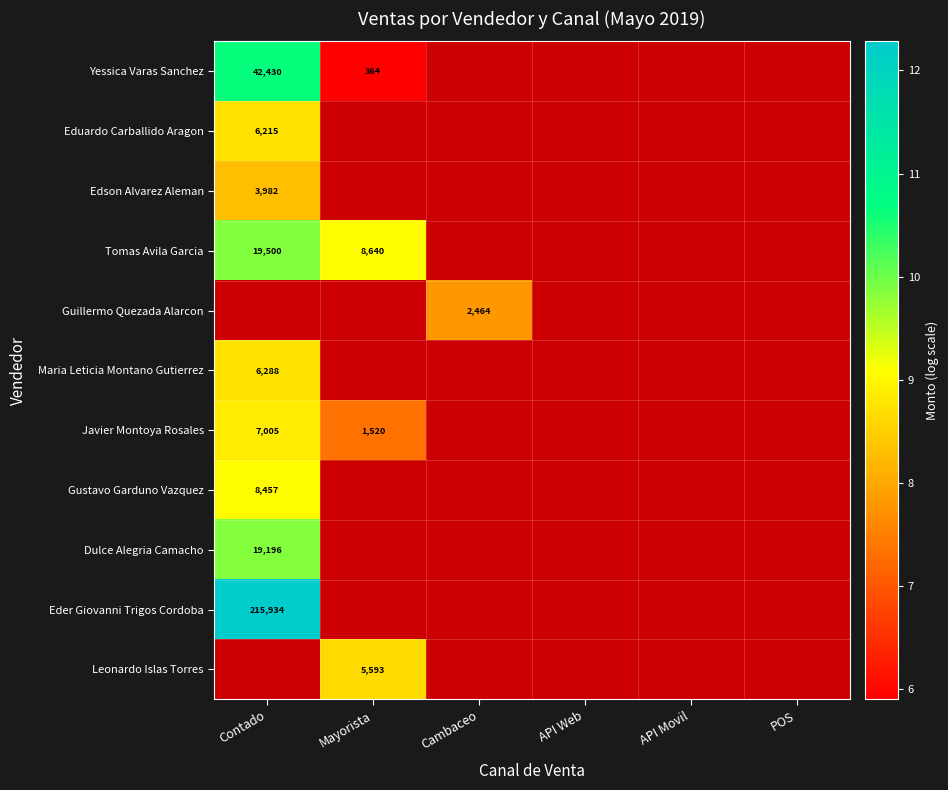

How many distinct data groups are displayed?

11